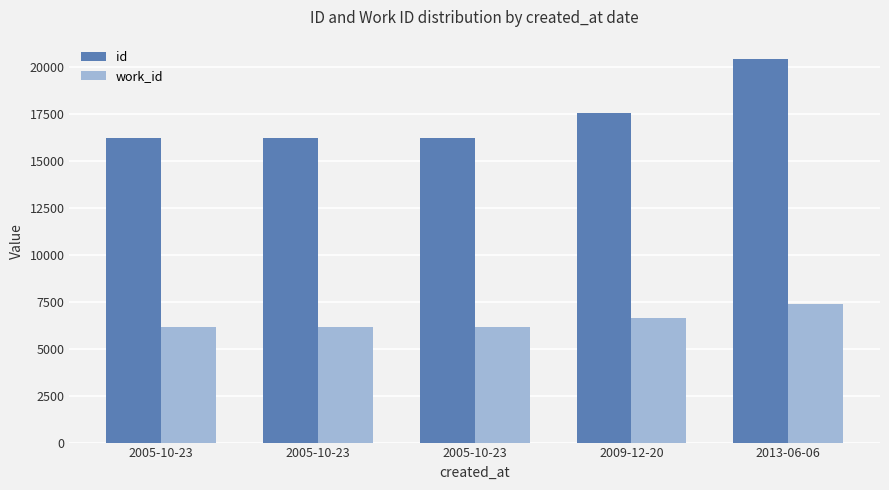

How many data points in work_id are above 6162?

2